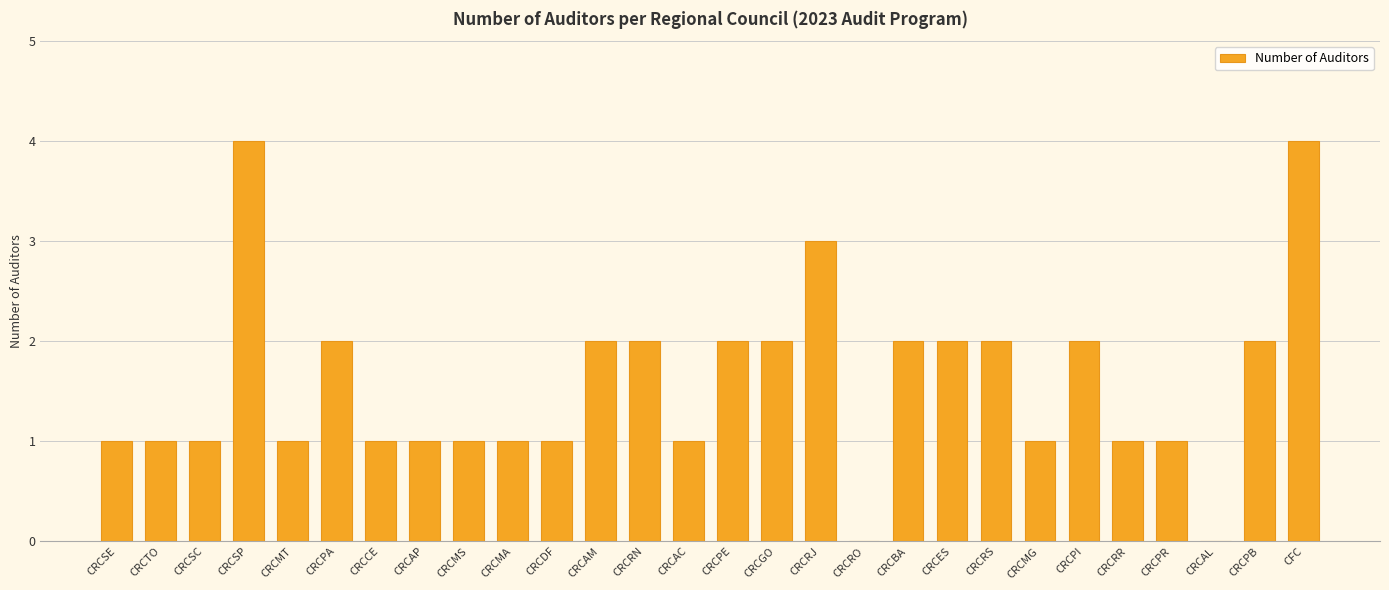

Is it true that the value at CRCRO is -2?

False